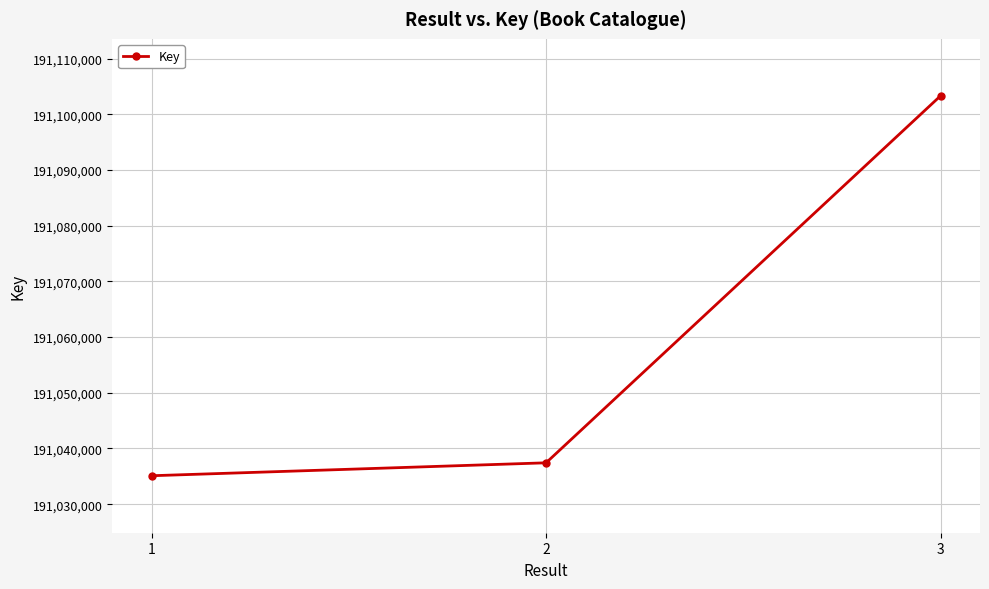

What is the greatest value displayed?

191103339